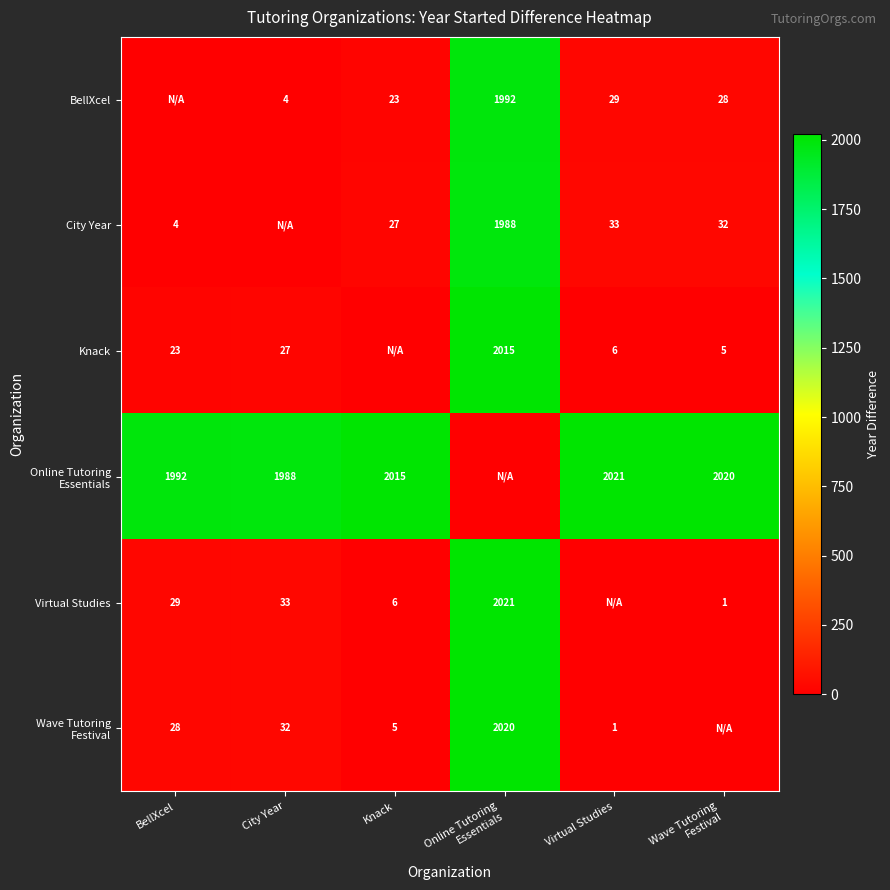

List the series in order of their peak value, lowest first.

City Year, BellXcel, Knack, Wave Tutoring Festival, Online Tutoring Essentials, Virtual Studies